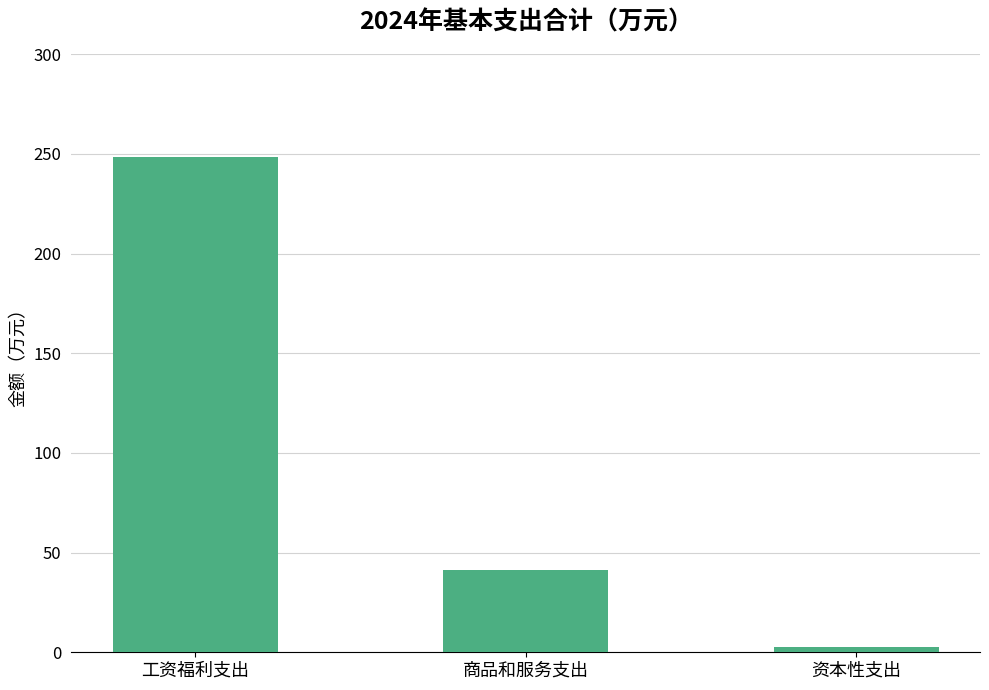

Read the value at 商品和服务支出.

41.2